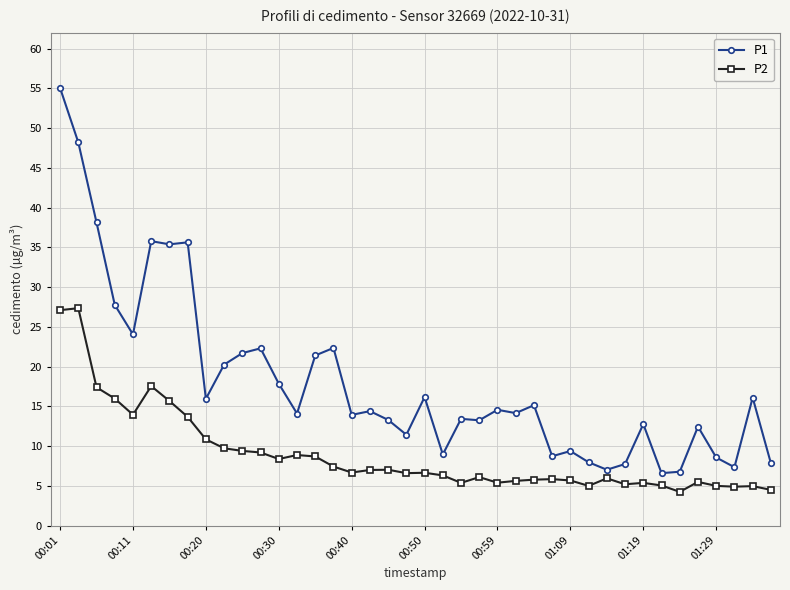

What is the value of the P2 point at the 16th from the left?

7.4